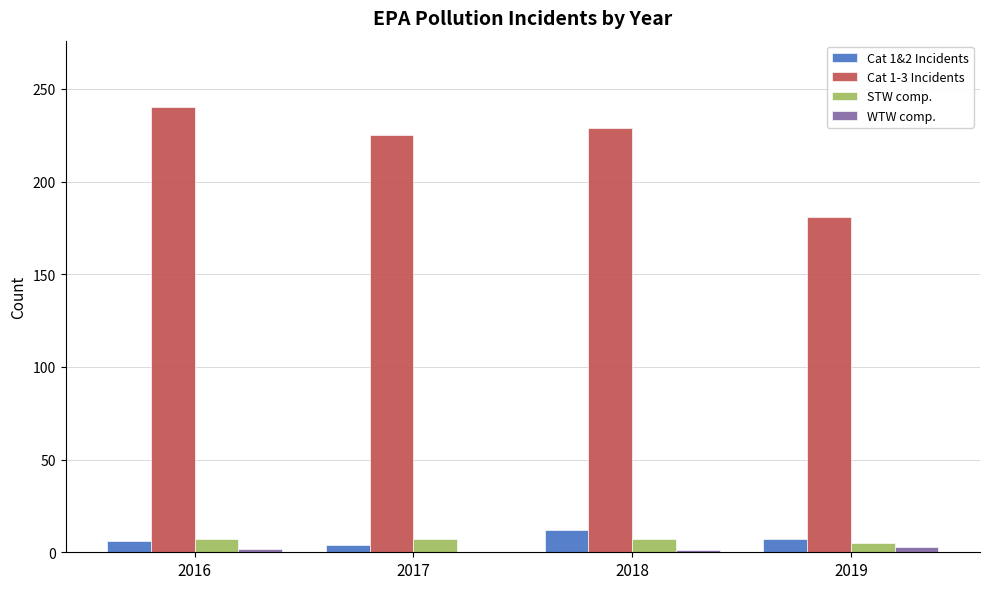

What are all the series names shown in the legend?

Cat 1&2 Incidents, Cat 1-3 Incidents, STW comp., WTW comp.